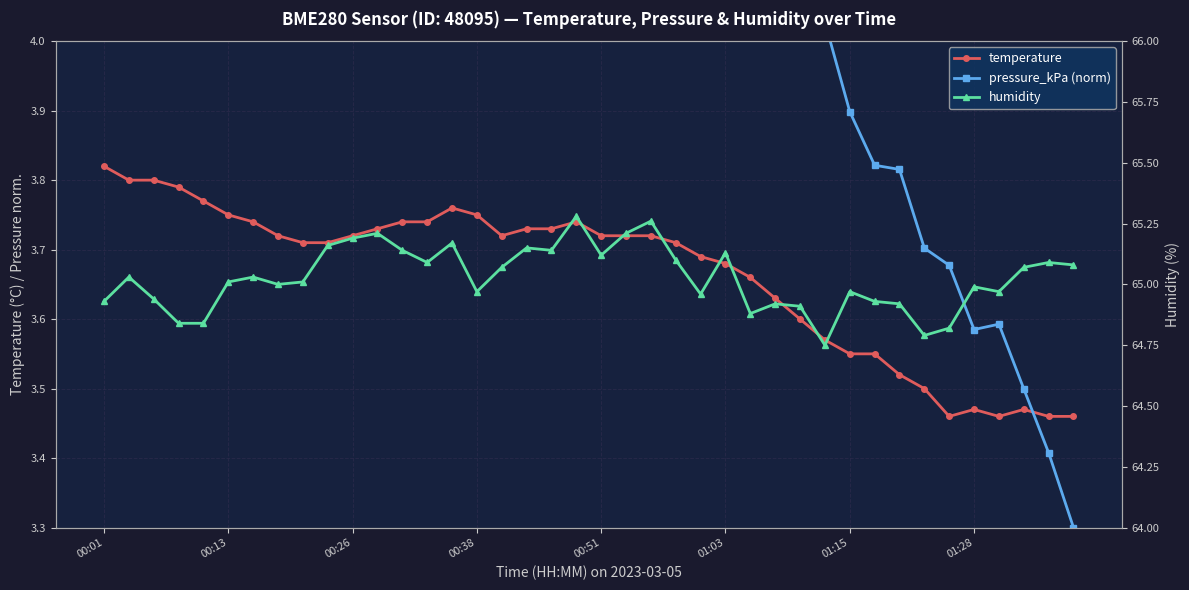

What is the sum of all temperature values?

146.6